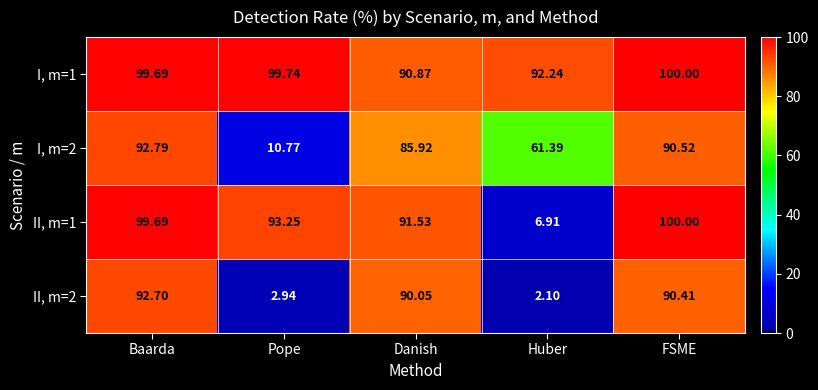

Which label corresponds to the smallest value in the chart?

Huber